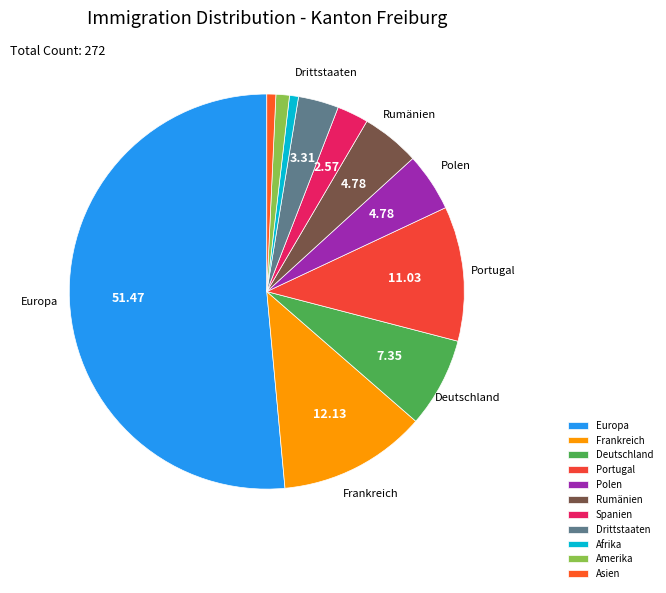

What percentage do Asien and Deutschland together represent?

8.1%